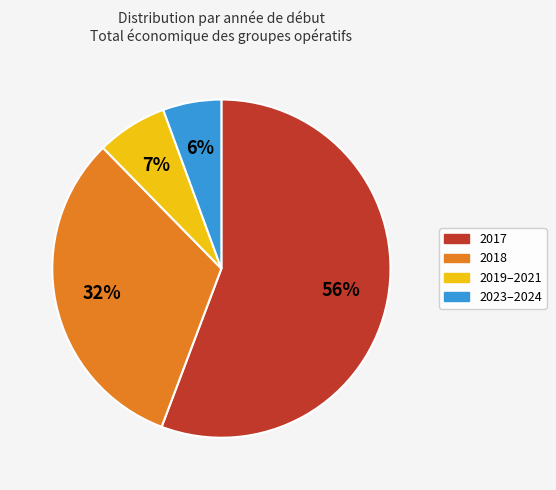

Is there a majority slice in this chart?

Yes